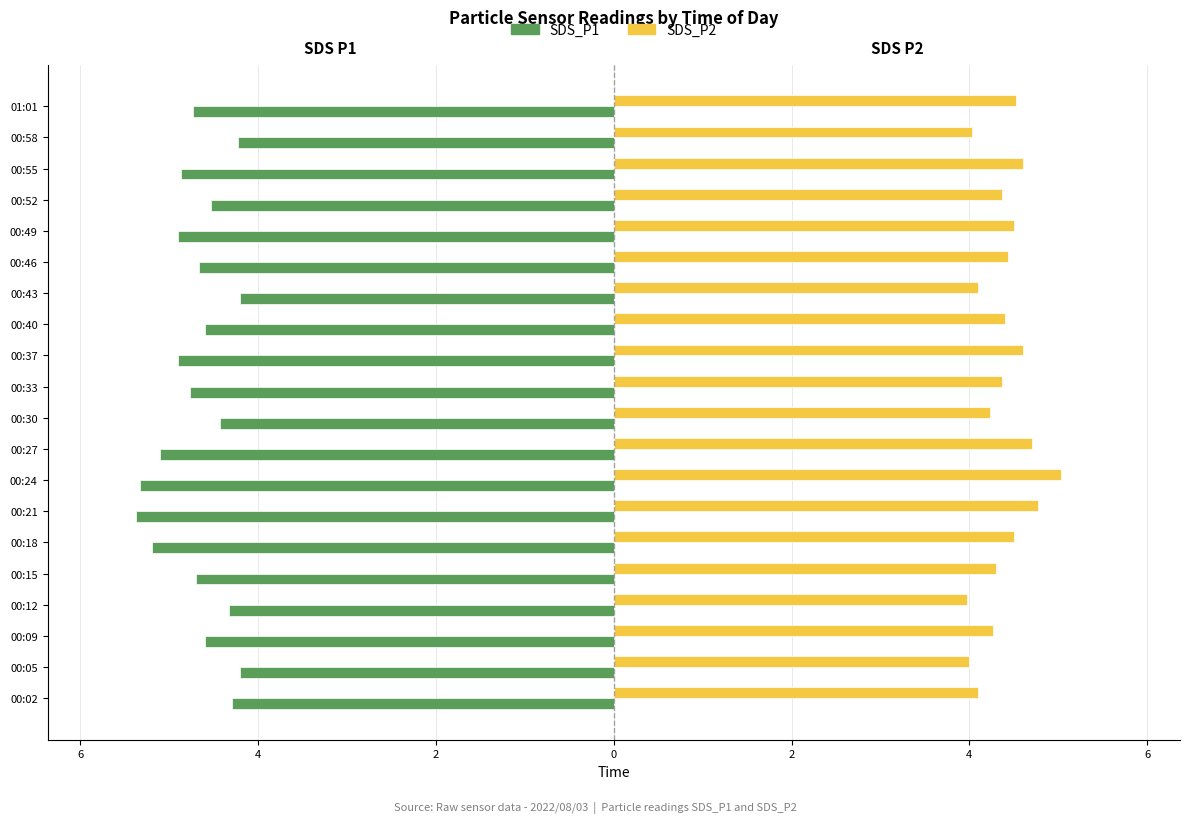

What are all the series names shown in the legend?

SDS_P1, SDS_P2